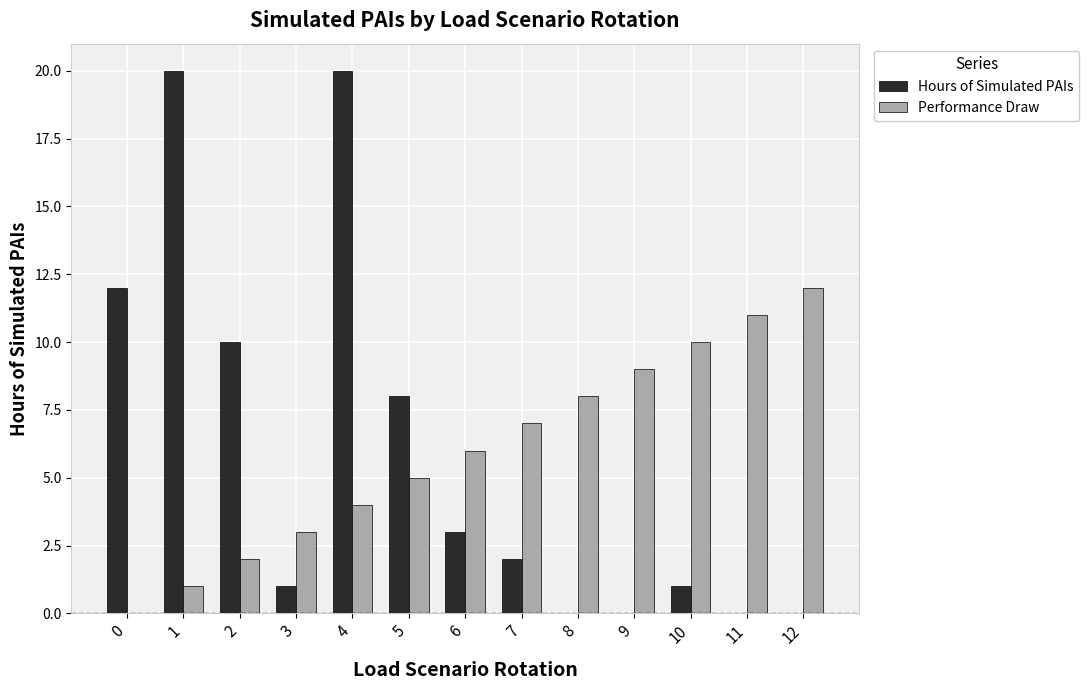

How many categories are shown in the chart?

13